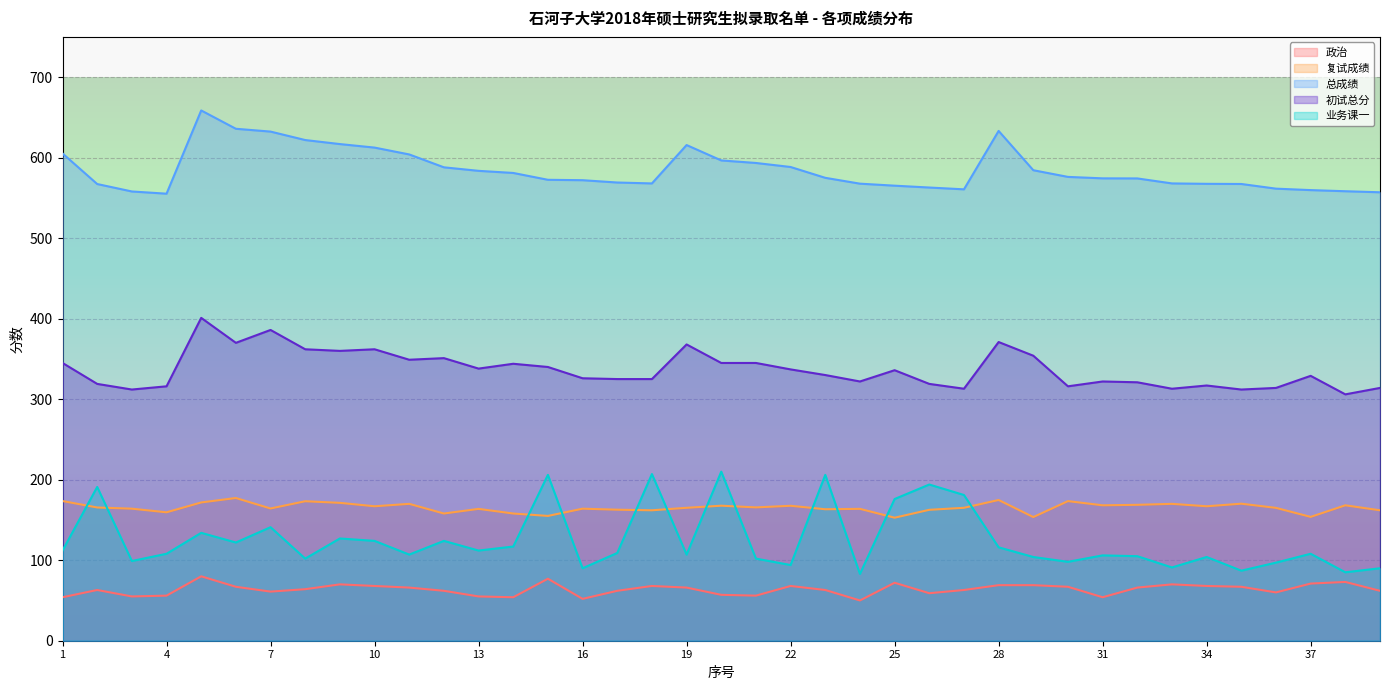

Between which two adjacent categories do 业务课一 and 复试成绩 first intersect?

1 and 2